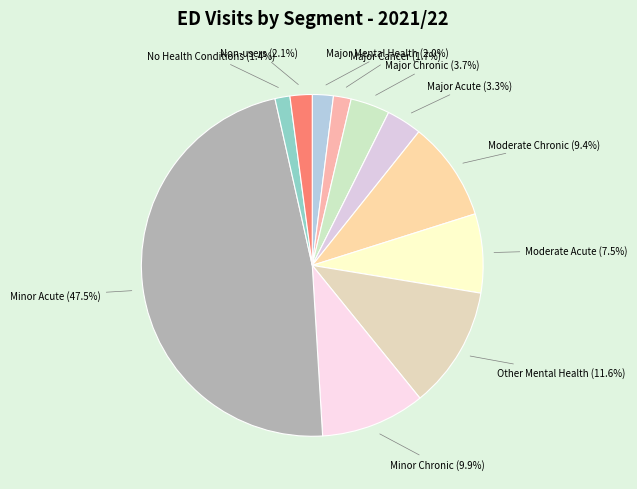

To the nearest percent, what is the difference between the largest and smallest slice percentages?

46%